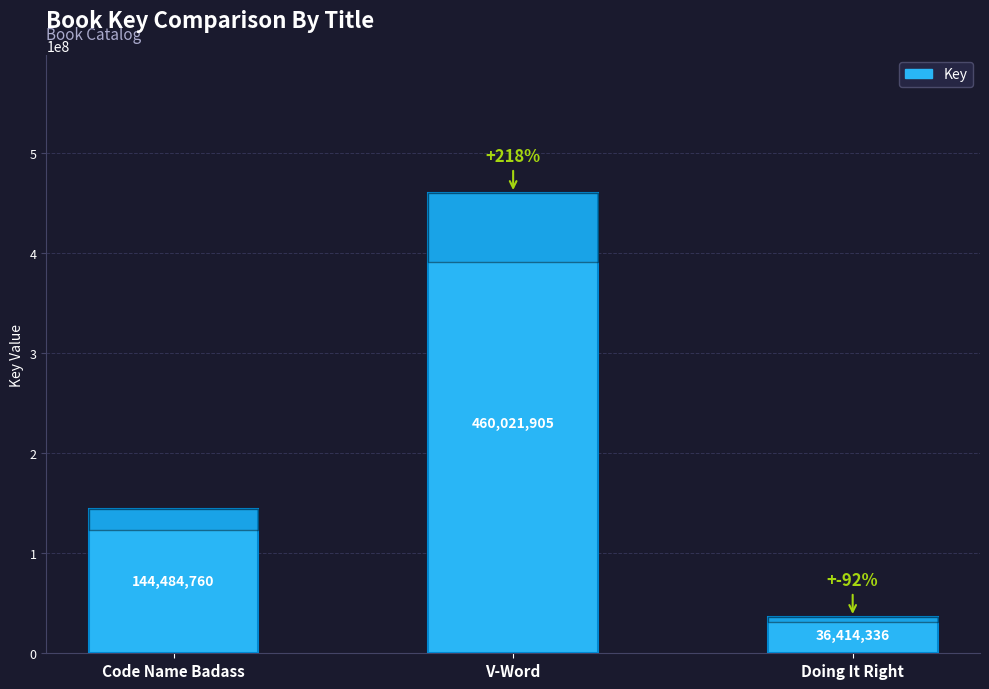

True or false: the data shows 63862866 at Doing It Right.

False